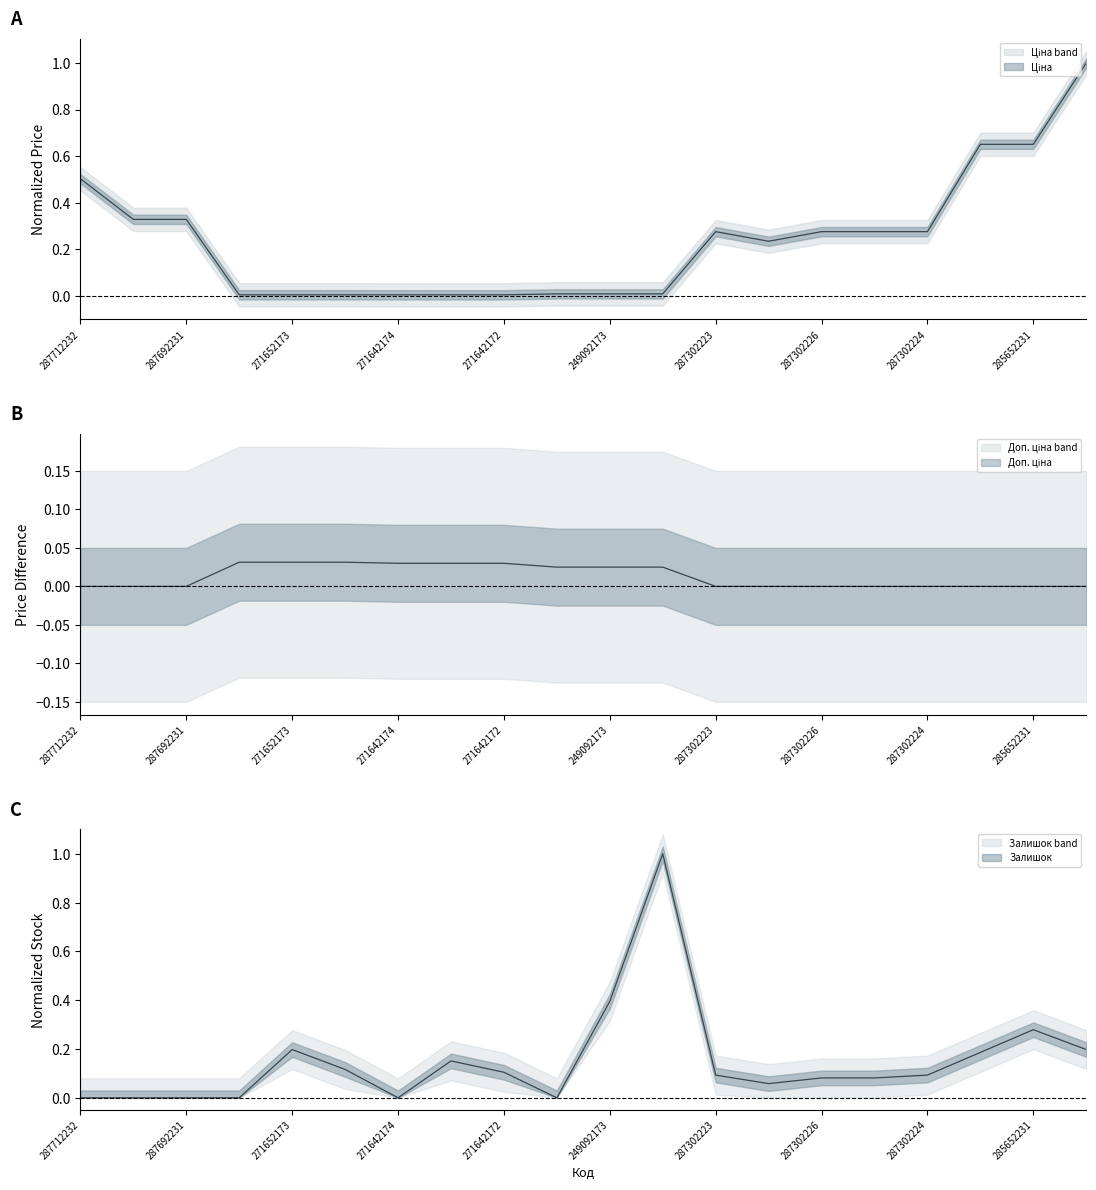

At 287302224, list the series in order from smallest to largest.

Залишок, Ціна